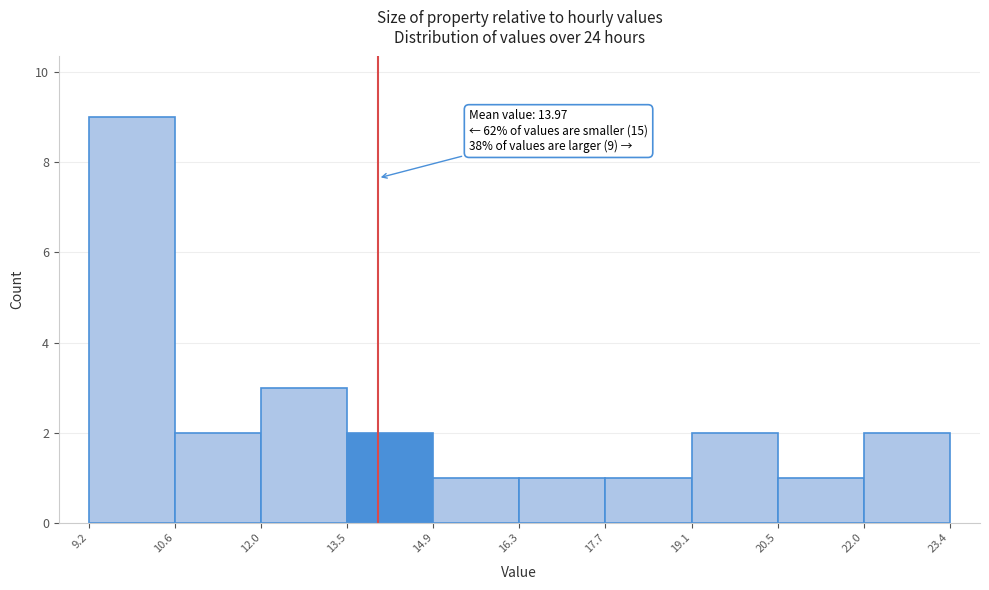

Which range on the x-axis has the tallest bar?

9.2 to 10.6